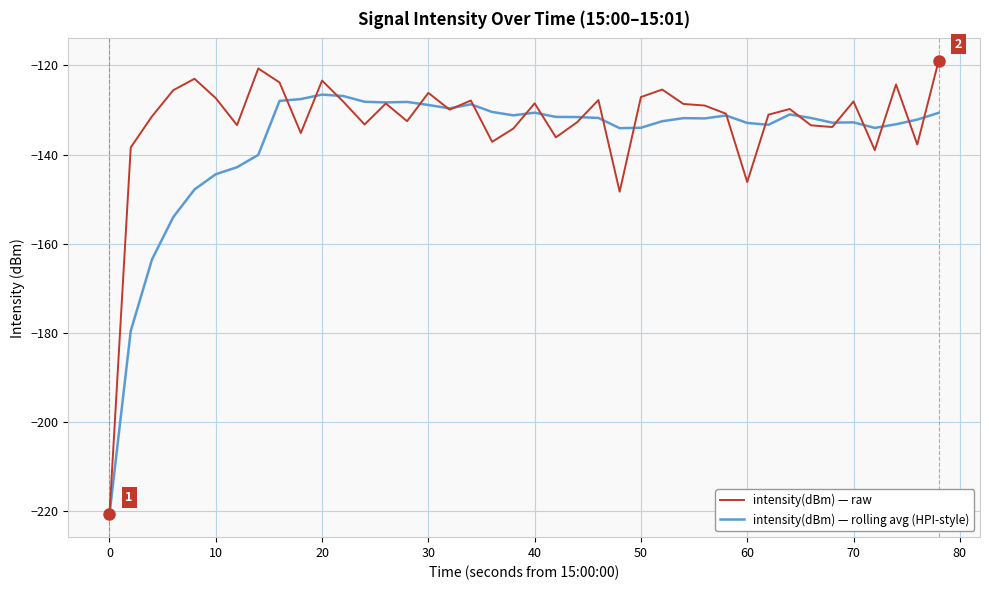

Which series has the largest range (max minus min)?

intensity(dBm) — raw